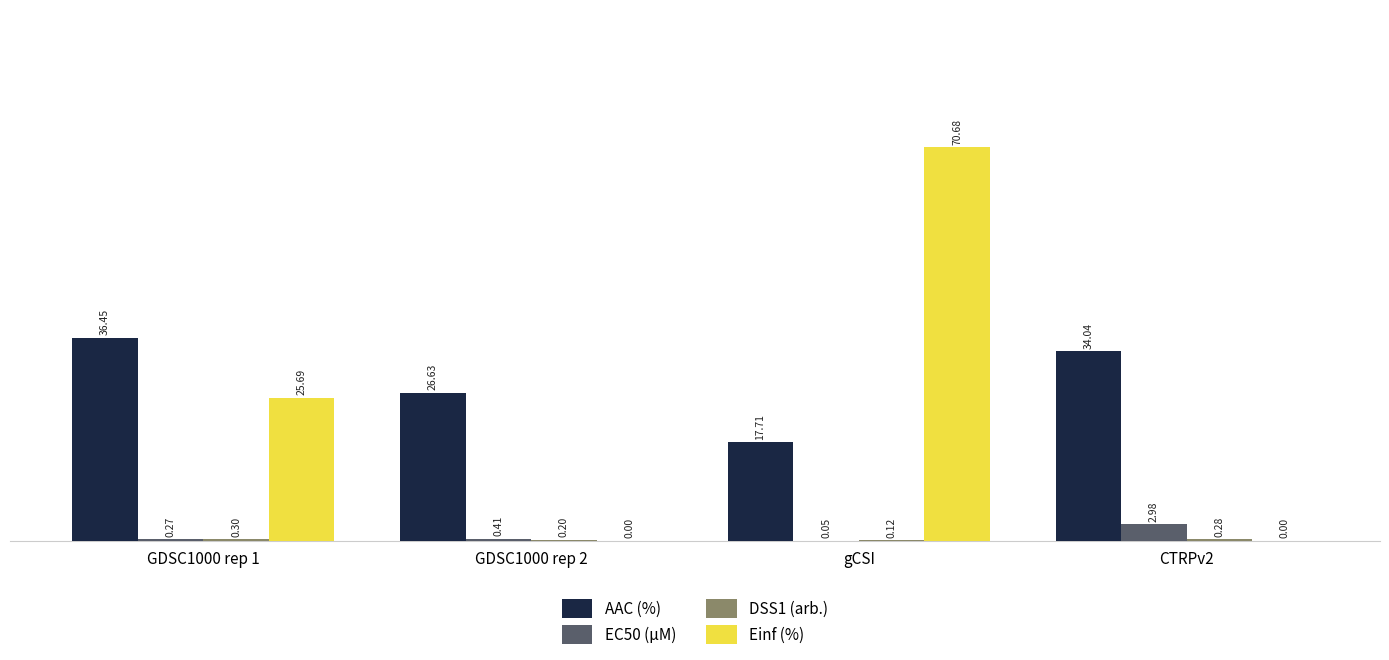

Which category has the highest value across all series?

gCSI